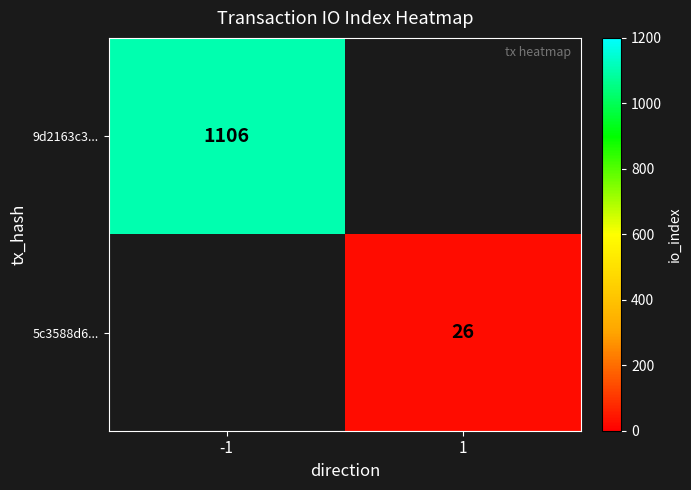

The value of 9d2163c3... at -1 is 1923.2. True or false?

False